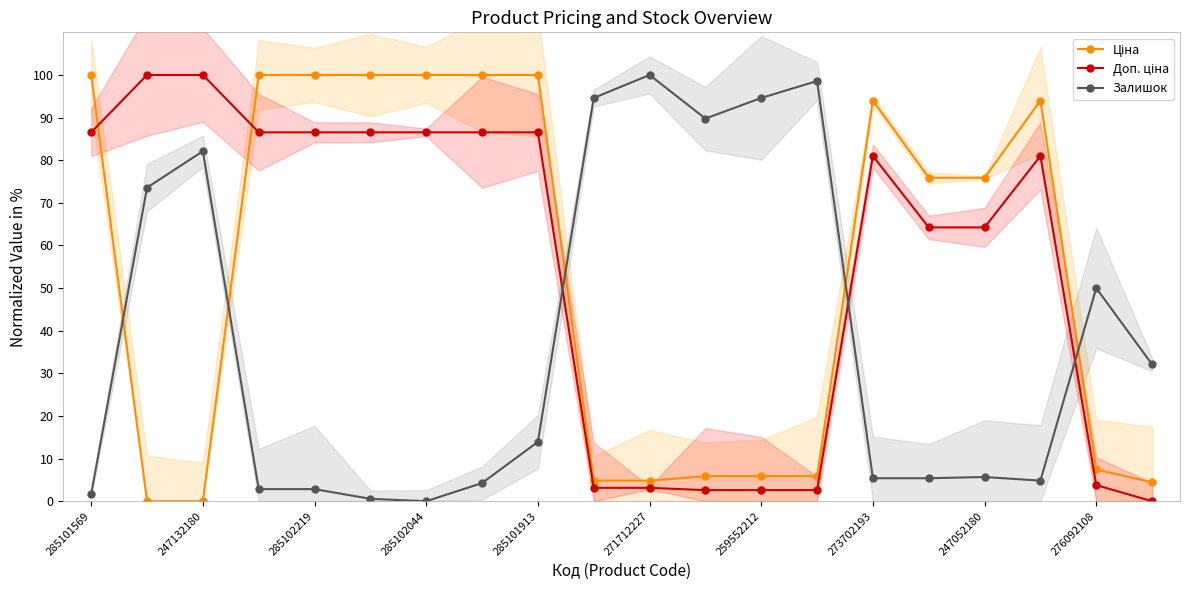

Is it true that Доп. ціна equals 30.0 at 285102219?

False